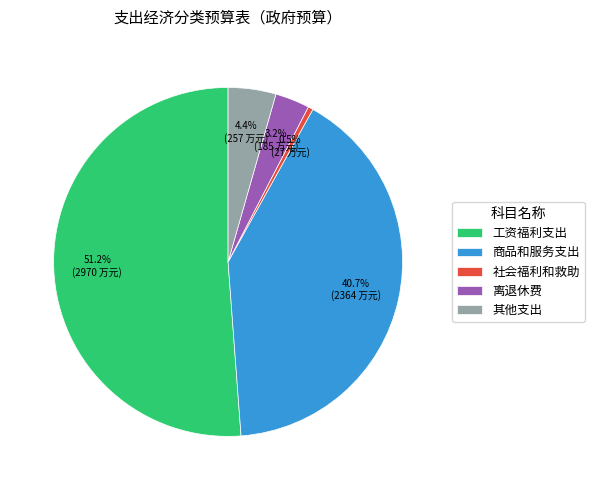

What percentage is the 工资福利支出 slice, to the nearest percent?

51%